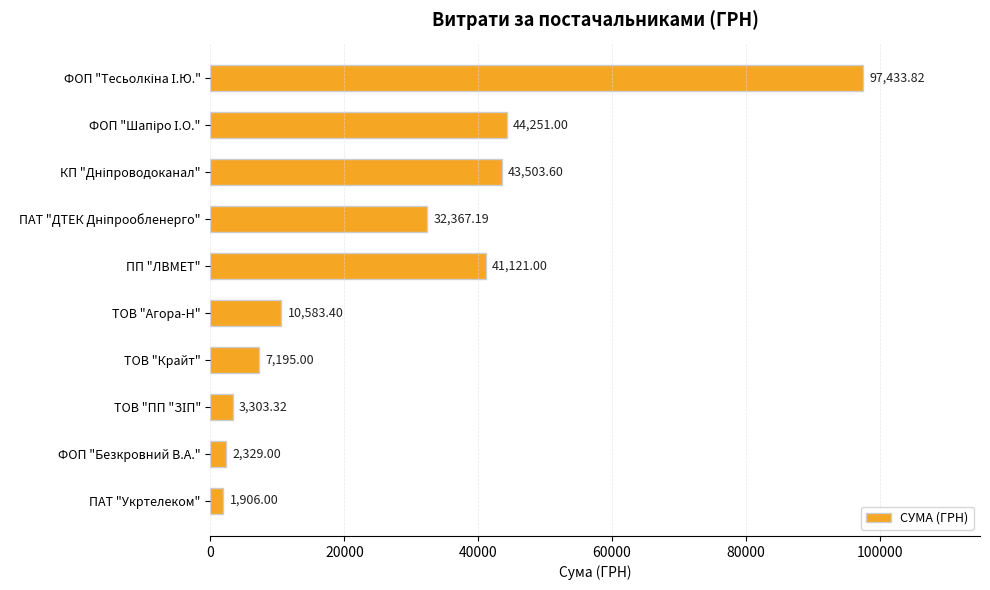

What is the difference between the maximum and minimum values?

95527.8